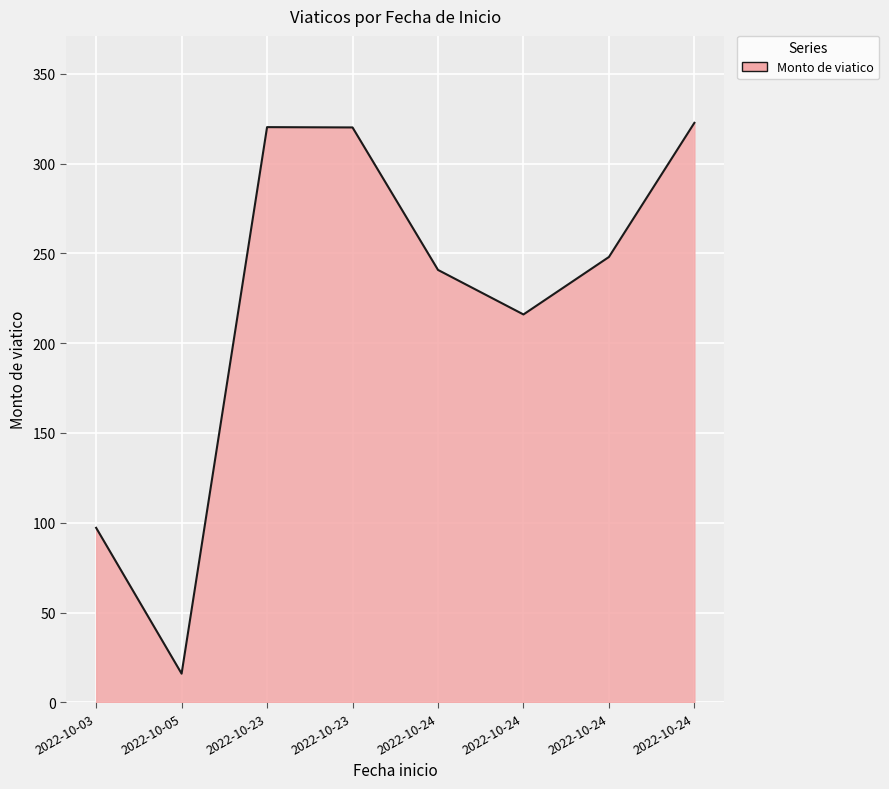

At which category does the data reach its first local peak?

2022-10-23